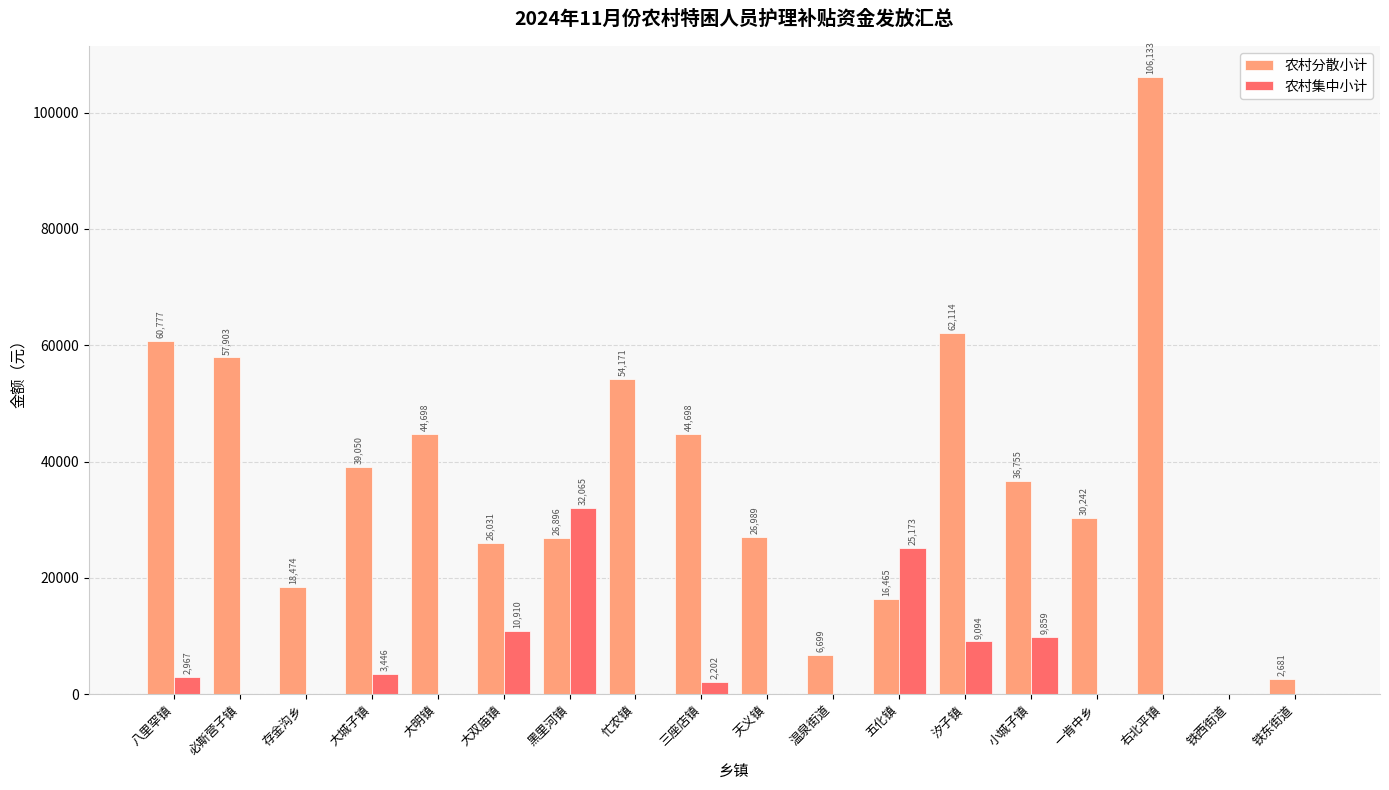

Are the bars grouped side by side (vs. stacked)?

Yes